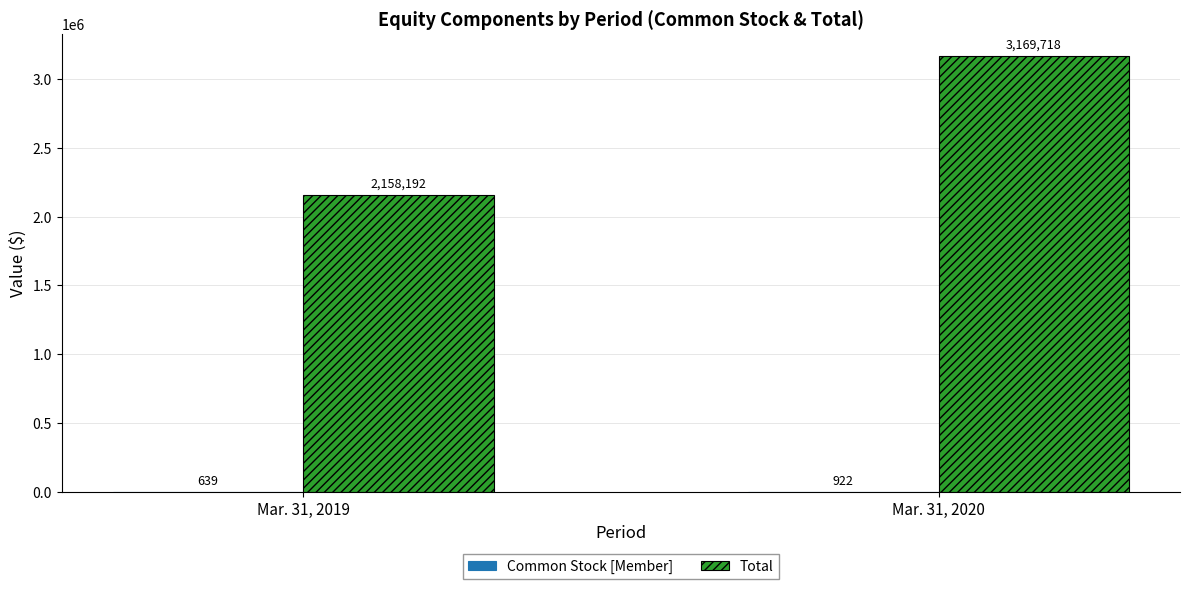

The value of Total at Mar. 31, 2019 is 2158192. True or false?

True